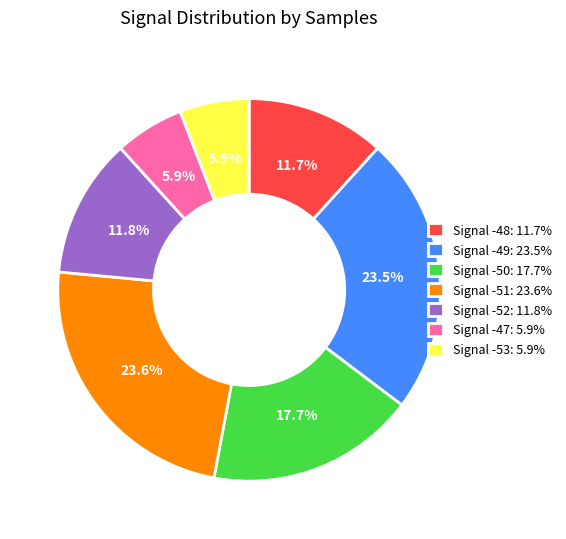

Combined, do Signal -51: 23.6% and Signal -49: 23.5% account for over 50%?

No